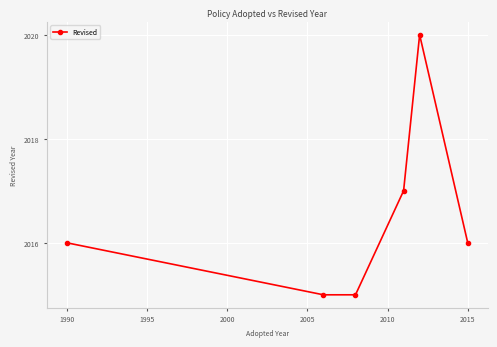

What is the smallest value displayed?

2015